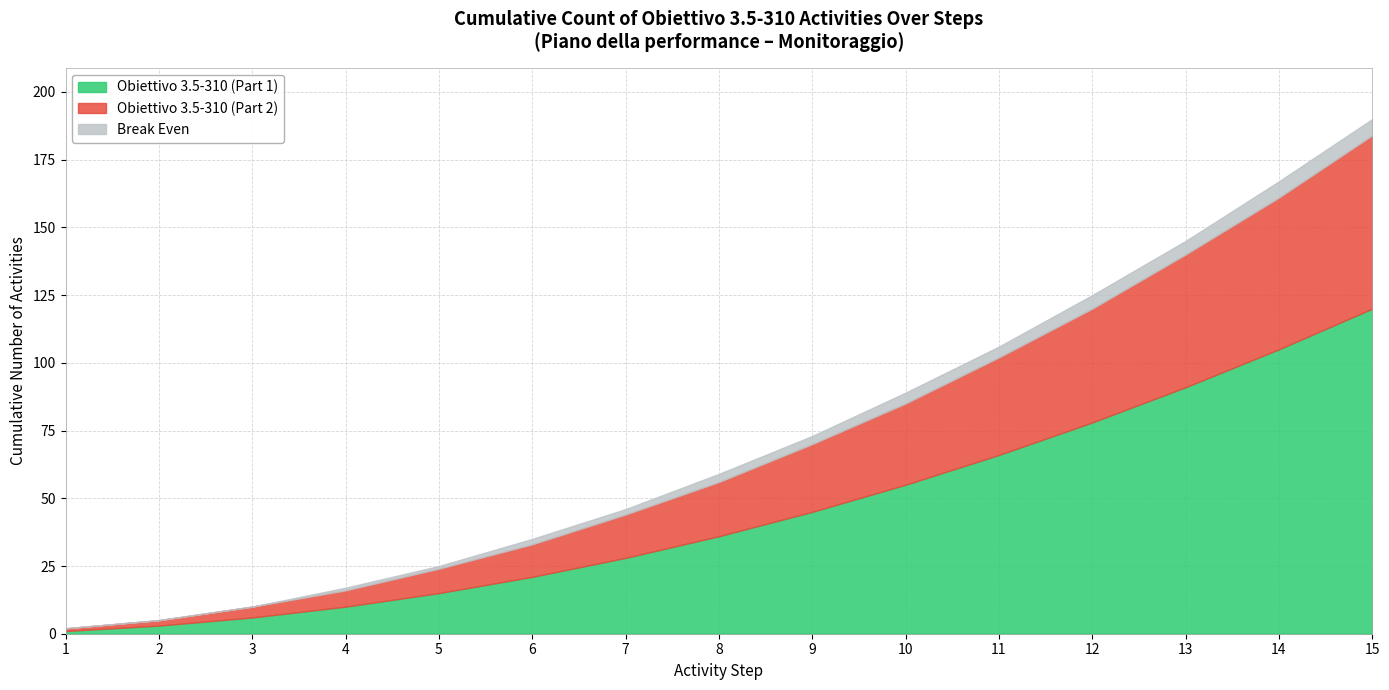

What is the total value across all series at 8?

59